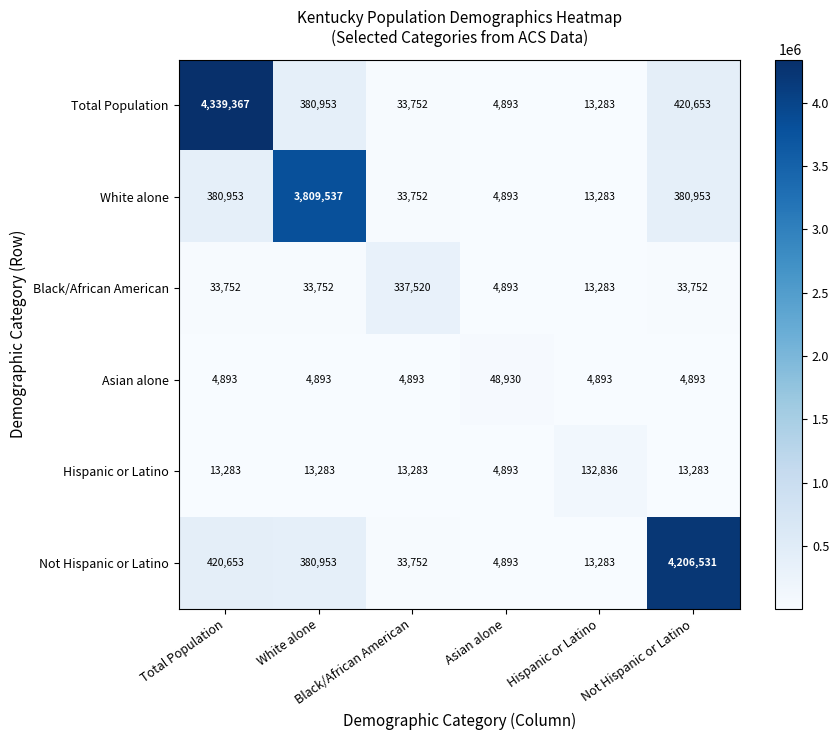

What is the total value across all series at White alone?

4623371